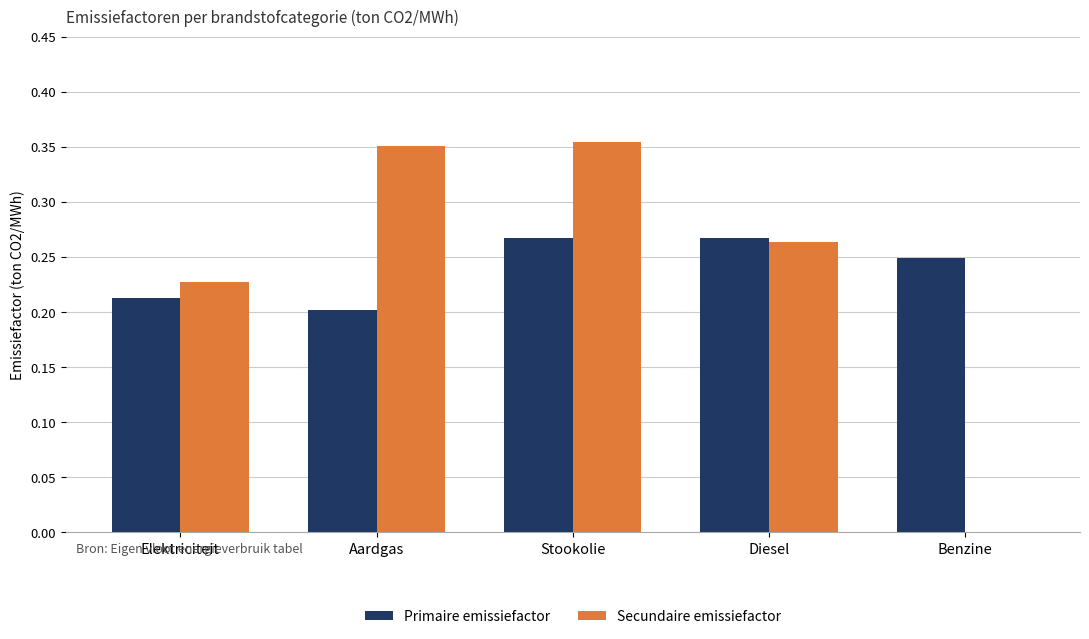

The Secundaire emissiefactor series shows 0.3 at Elektriciteit. True or false?

False